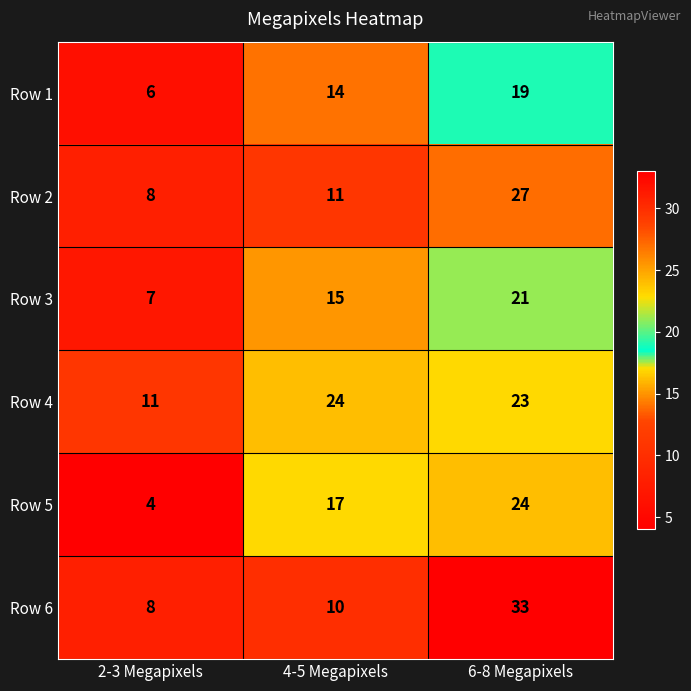

At which category is the sum across all series the highest?

6-8 Megapixels